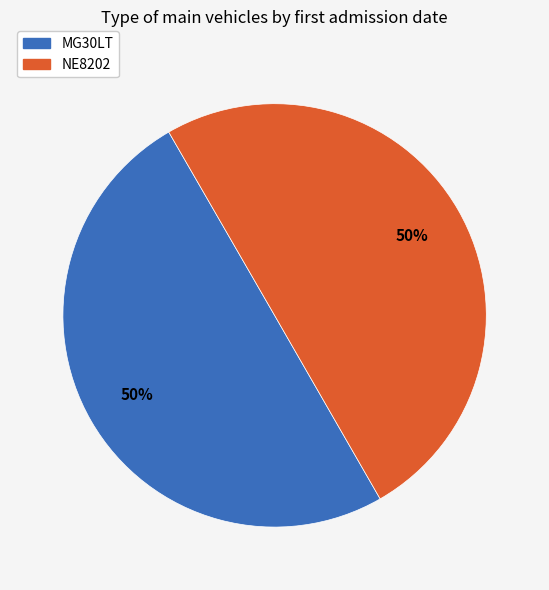

What percentage is the MG30LT slice, to the nearest percent?

50%